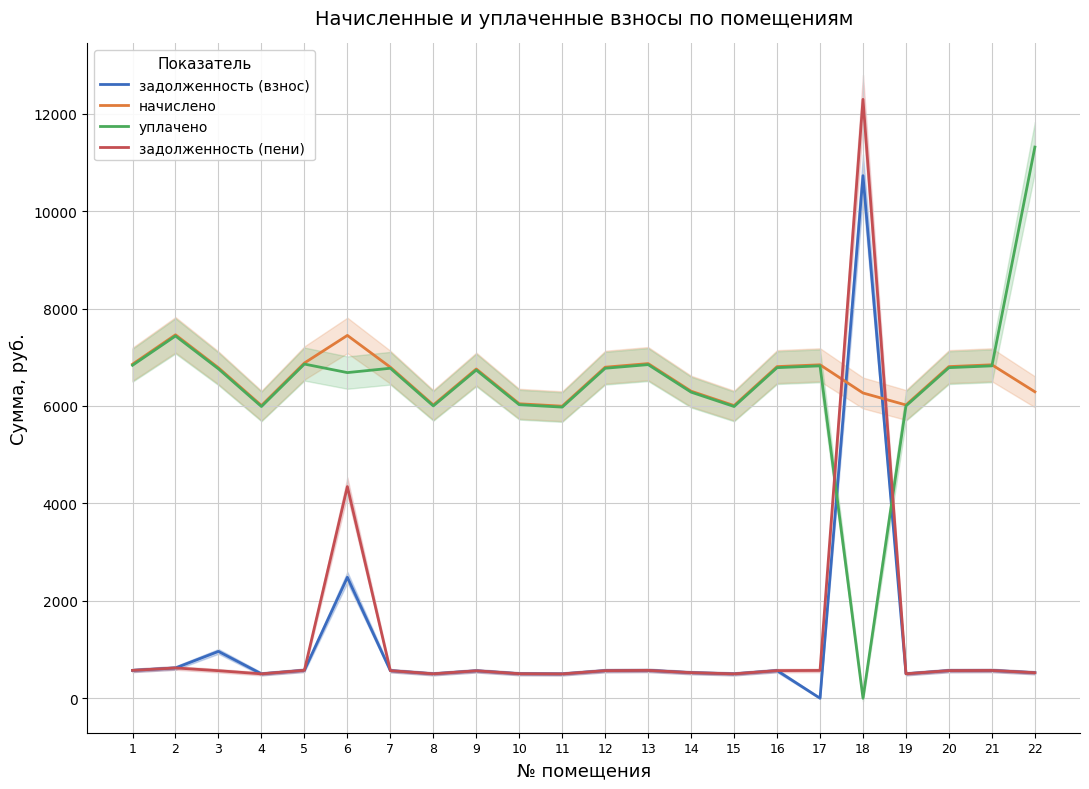

Reading right to left, what are all the values shown in this chart?

задолженность (взнос): 22=524.3	21=570.5	20=567.4	19=501.7	18=10728.6	17=0.0	16=567.4	15=500.7	14=525.3	13=572.5	12=566.4	11=499.7	10=503.8	9=563.3	8=501.7	7=566.4	6=2482.9	5=573.5	4=500.7	3=961.3	2=621.8	1=571.5
начислено: 22=6291.5	21=6845.5	20=6808.6	19=6020.5	18=6266.8	17=6845.5	16=6808.6	15=6008.3	14=6303.7	13=6870.1	12=6796.2	11=5995.9	10=6045.2	9=6759.2	8=6020.5	7=6796.2	6=7448.8	5=6882.4	4=6008.3	3=6784.0	2=7461.1	1=6857.8
уплачено: 22=11315.1	21=6823.8	20=6787.0	19=6001.4	18=0.0	17=6823.8	16=6787.0	15=5989.2	14=6283.8	13=6849.1	12=6774.7	11=5976.9	10=6026.1	9=6737.8	8=6001.4	7=6774.7	6=6685.3	5=6860.6	4=5989.2	3=6762.5	2=7437.5	1=6836.0
задолженность (пени): 22=524.3	21=570.5	20=567.4	19=501.7	18=12295.3	17=570.5	16=567.4	15=500.7	14=525.3	13=571.8	12=566.4	11=499.7	10=503.8	9=563.3	8=501.7	7=566.4	6=4345.1	5=573.5	4=500.7	3=565.3	2=621.8	1=571.5